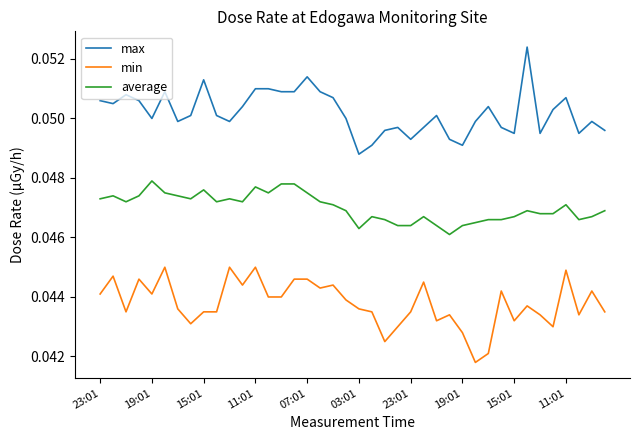

List the series in order of their overall mean, lowest first.

min, average, max